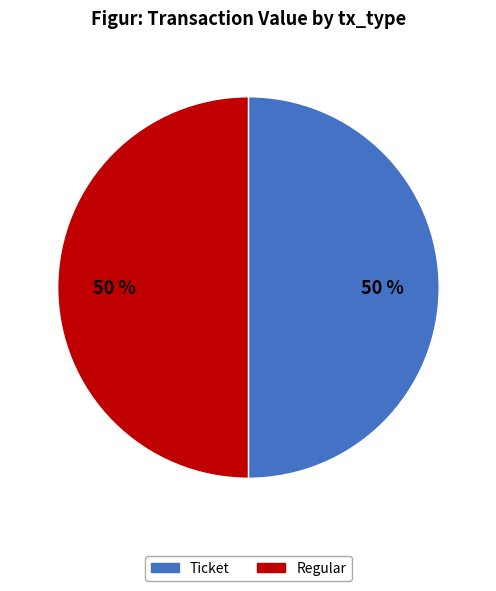

To the nearest percent, what is the average slice percentage?

50%